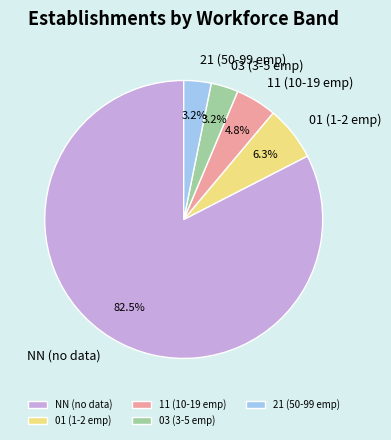

Between 11 (10-19 emp) and NN (no data), which is larger?

NN (no data)